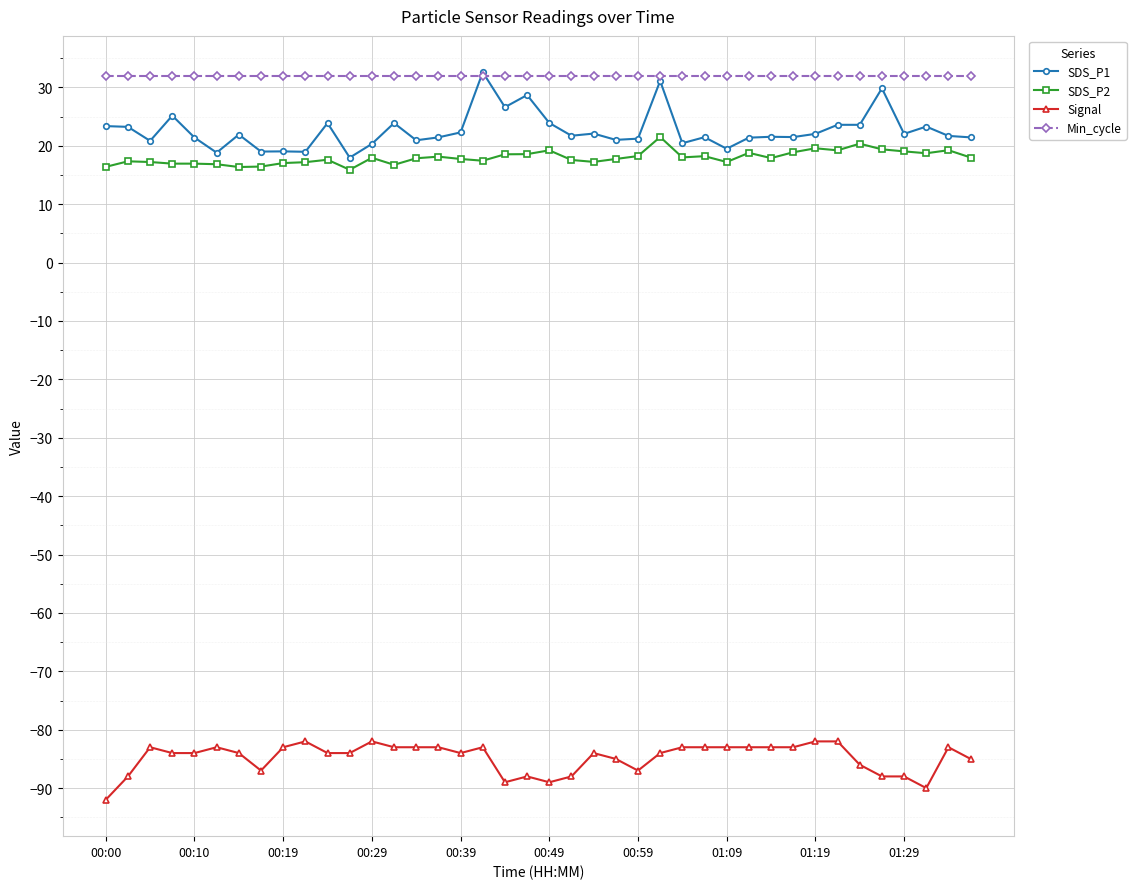

At how many categories does at least one series exceed 13?

40